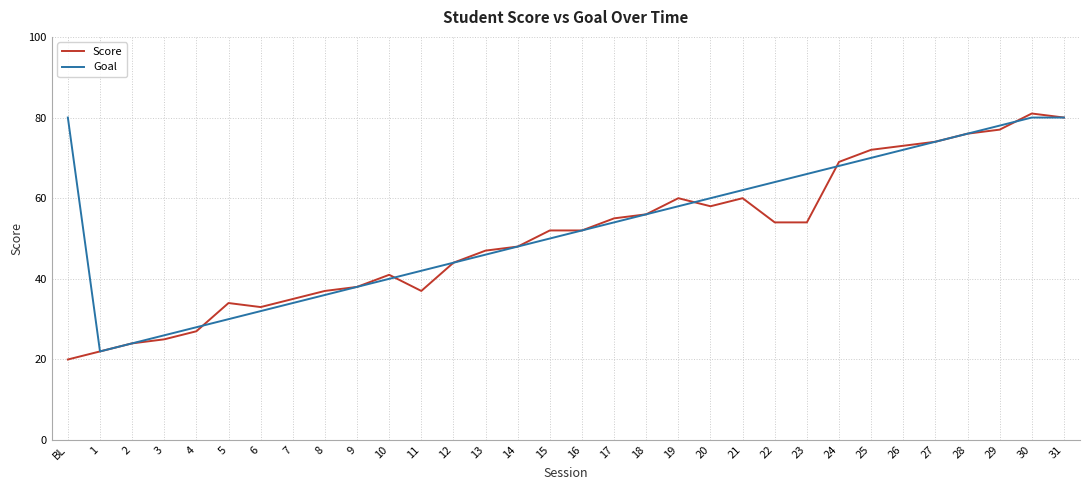

Which series changed the most between 1 and 22?

Goal